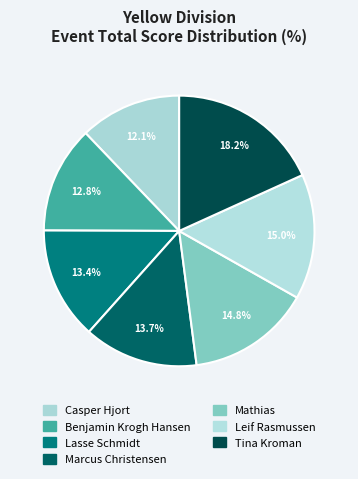

How many slices are in this pie chart?

7